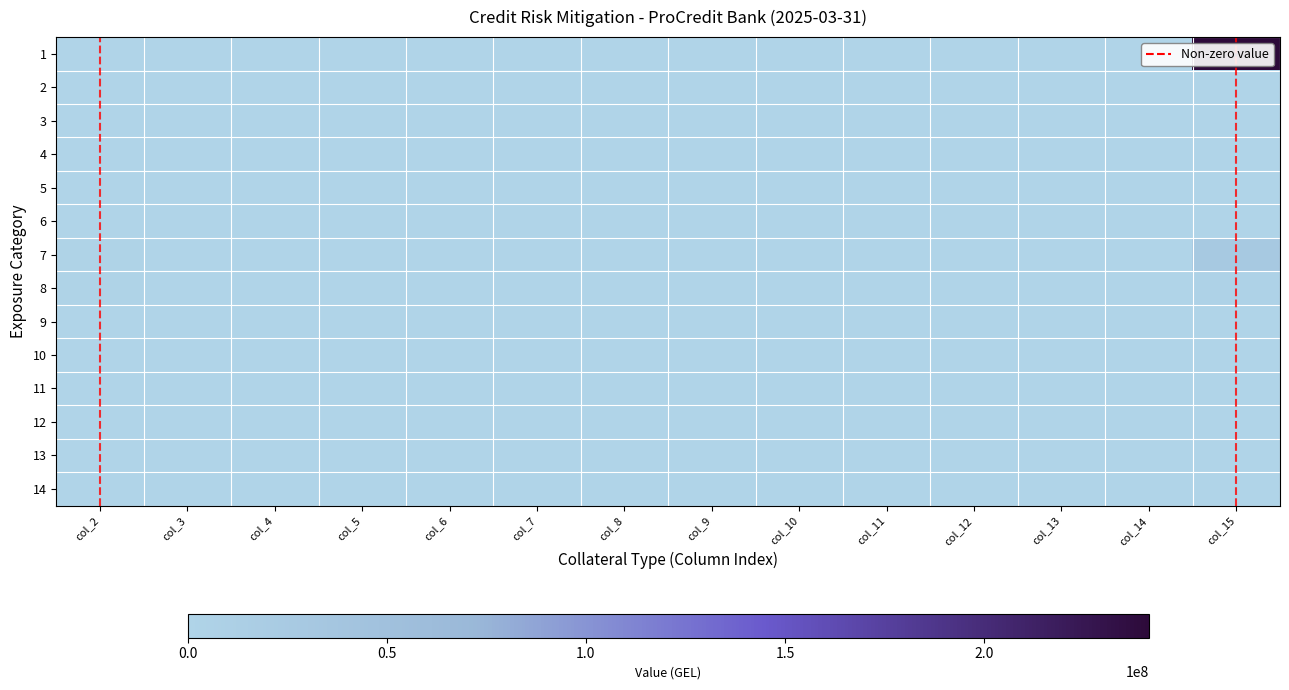

Reading left to right, list all the values displayed in this chart.

1: col_2=0.0	col_3=0.0	col_4=0.0	col_5=0.0	col_6=0.0	col_7=0.0	col_8=0.0	col_9=0.0	col_10=0.0	col_11=0.0	col_12=0.0	col_13=0.0	col_14=0.0	col_15=241305225.0
2: col_2=0.0	col_3=0.0	col_4=0.0	col_5=0.0	col_6=0.0	col_7=0.0	col_8=0.0	col_9=0.0	col_10=0.0	col_11=0.0	col_12=0.0	col_13=0.0	col_14=0.0	col_15=0.0
3: col_2=0.0	col_3=0.0	col_4=0.0	col_5=0.0	col_6=0.0	col_7=0.0	col_8=0.0	col_9=0.0	col_10=0.0	col_11=0.0	col_12=0.0	col_13=0.0	col_14=0.0	col_15=0.0
4: col_2=0.0	col_3=0.0	col_4=0.0	col_5=0.0	col_6=0.0	col_7=0.0	col_8=0.0	col_9=0.0	col_10=0.0	col_11=0.0	col_12=0.0	col_13=0.0	col_14=0.0	col_15=0.0
5: col_2=0.0	col_3=0.0	col_4=0.0	col_5=0.0	col_6=0.0	col_7=0.0	col_8=0.0	col_9=0.0	col_10=0.0	col_11=0.0	col_12=0.0	col_13=0.0	col_14=0.0	col_15=0.0
6: col_2=0.0	col_3=0.0	col_4=0.0	col_5=0.0	col_6=0.0	col_7=0.0	col_8=0.0	col_9=0.0	col_10=0.0	col_11=0.0	col_12=0.0	col_13=0.0	col_14=0.0	col_15=0.0
7: col_2=991594.9	col_3=0.0	col_4=0.0	col_5=0.0	col_6=0.0	col_7=0.0	col_8=0.0	col_9=0.0	col_10=0.0	col_11=0.0	col_12=0.0	col_13=0.0	col_14=0.0	col_15=28916030.9
8: col_2=2636354.7	col_3=0.0	col_4=0.0	col_5=0.0	col_6=0.0	col_7=0.0	col_8=0.0	col_9=0.0	col_10=0.0	col_11=0.0	col_12=0.0	col_13=0.0	col_14=0.0	col_15=4077987.4
9: col_2=0.0	col_3=0.0	col_4=0.0	col_5=0.0	col_6=0.0	col_7=0.0	col_8=0.0	col_9=0.0	col_10=0.0	col_11=0.0	col_12=0.0	col_13=0.0	col_14=0.0	col_15=0.0
10: col_2=0.0	col_3=0.0	col_4=0.0	col_5=0.0	col_6=0.0	col_7=0.0	col_8=0.0	col_9=0.0	col_10=0.0	col_11=0.0	col_12=0.0	col_13=0.0	col_14=0.0	col_15=0.0
11: col_2=0.0	col_3=0.0	col_4=0.0	col_5=0.0	col_6=0.0	col_7=0.0	col_8=0.0	col_9=0.0	col_10=0.0	col_11=0.0	col_12=0.0	col_13=0.0	col_14=0.0	col_15=0.0
12: col_2=0.0	col_3=0.0	col_4=0.0	col_5=0.0	col_6=0.0	col_7=0.0	col_8=0.0	col_9=0.0	col_10=0.0	col_11=0.0	col_12=0.0	col_13=0.0	col_14=0.0	col_15=0.0
13: col_2=0.0	col_3=0.0	col_4=0.0	col_5=0.0	col_6=0.0	col_7=0.0	col_8=0.0	col_9=0.0	col_10=0.0	col_11=0.0	col_12=0.0	col_13=0.0	col_14=0.0	col_15=0.0
14: col_2=0.0	col_3=0.0	col_4=0.0	col_5=0.0	col_6=0.0	col_7=0.0	col_8=0.0	col_9=0.0	col_10=0.0	col_11=0.0	col_12=0.0	col_13=0.0	col_14=0.0	col_15=0.0